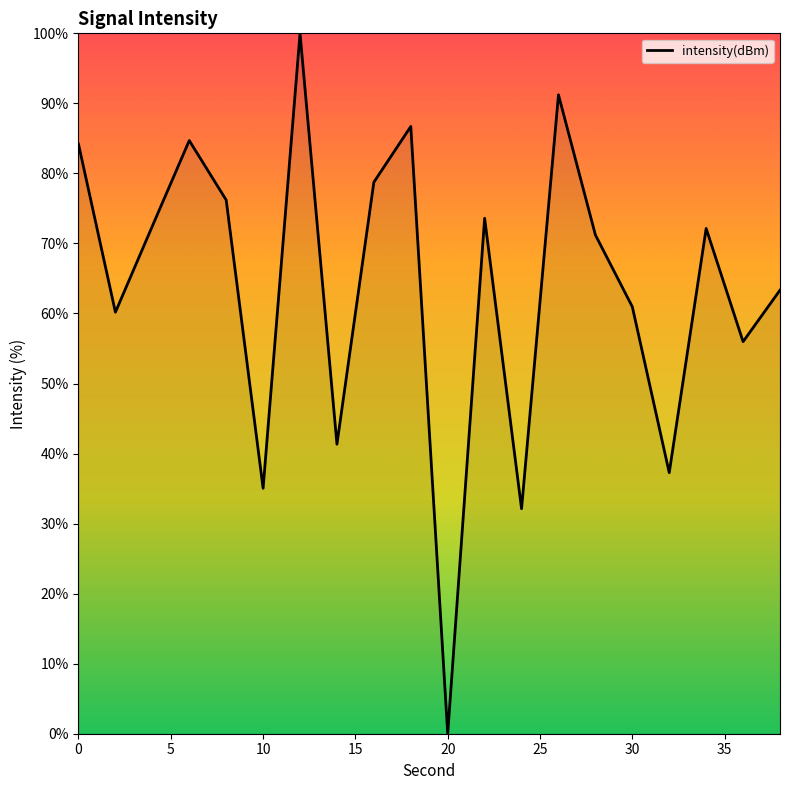

List the labels in order of value, largest first.

12, 26, 18, 6, 0, 16, 8, 22, 4, 34, 28, 38, 30, 2, 36, 14, 32, 10, 24, 20